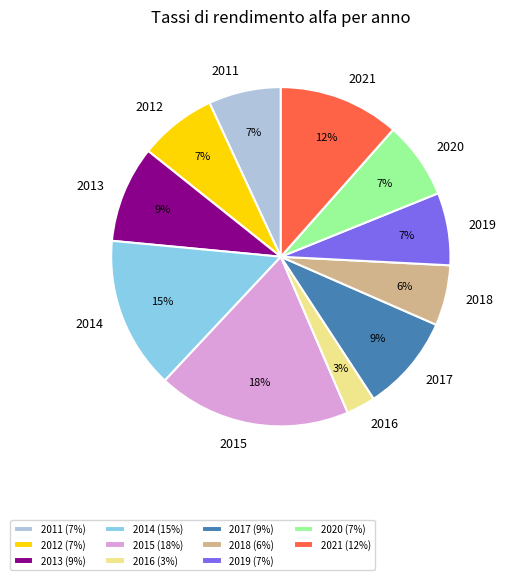

To the nearest percent, what portion does 2011 represent?

7%